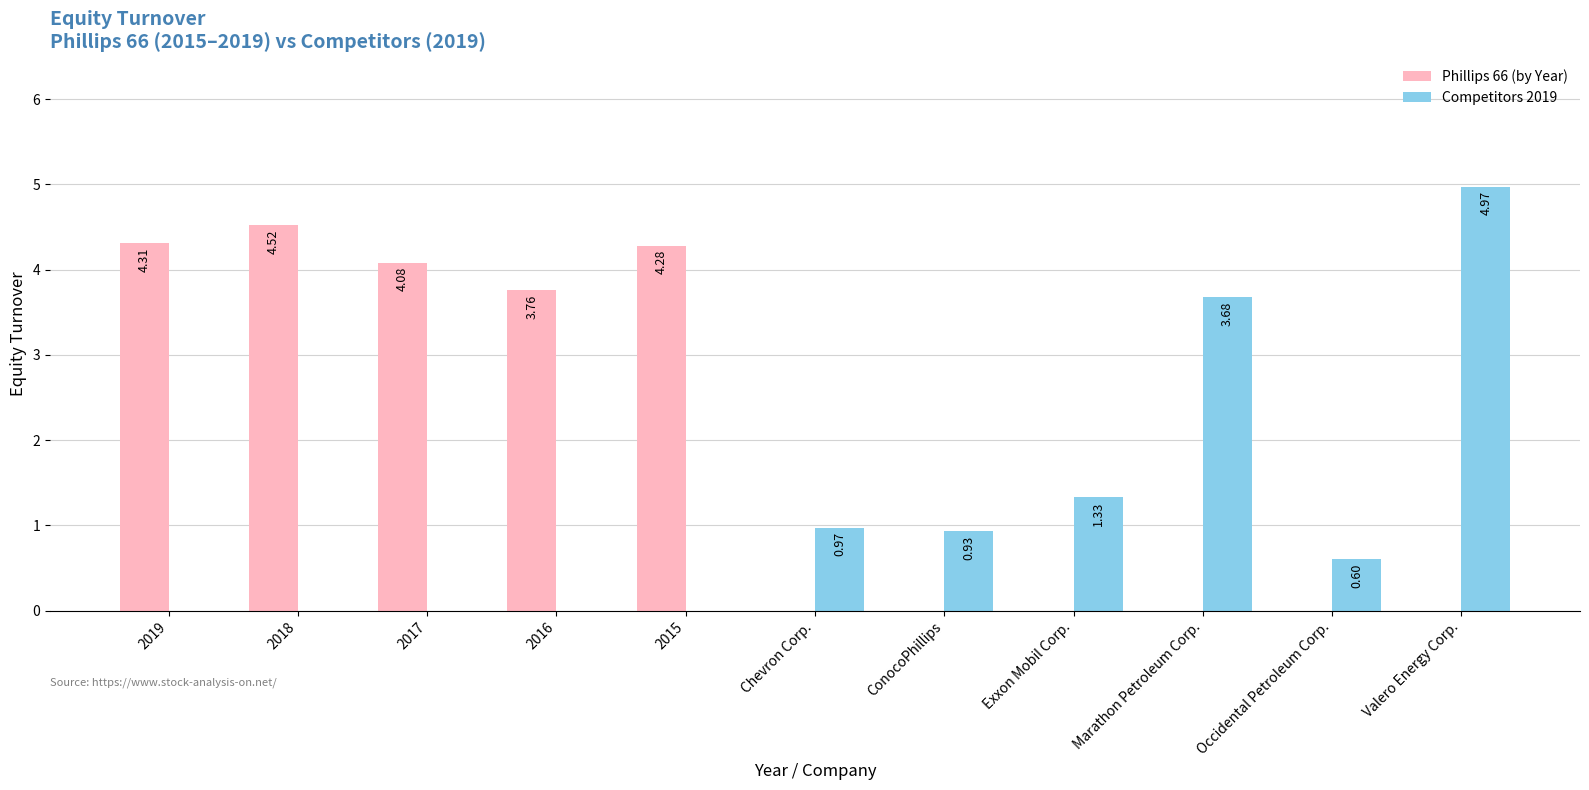

At which label does Competitors 2019 reach its peak?

Valero Energy Corp.